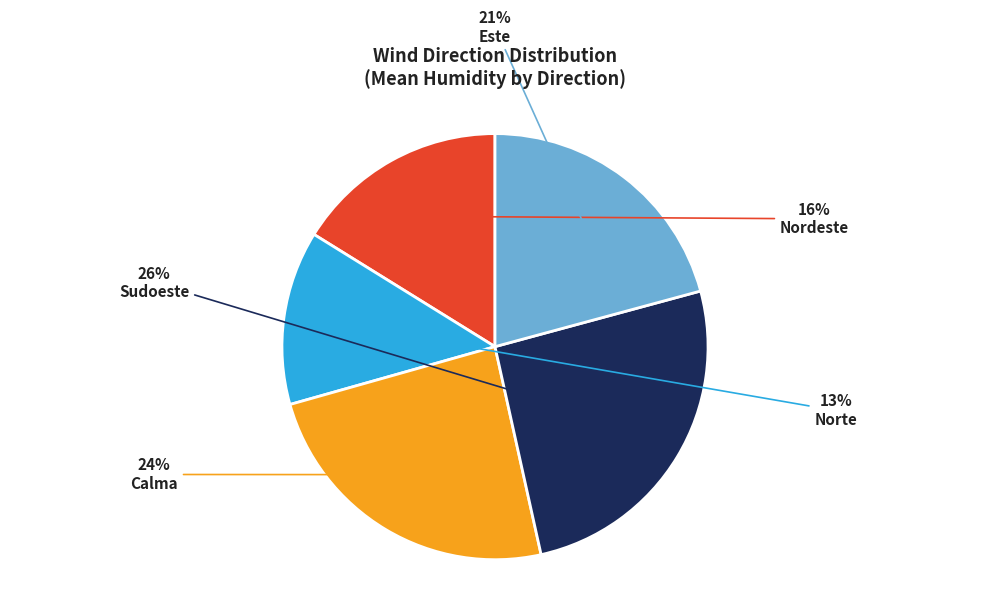

Is there a majority slice in this chart?

No